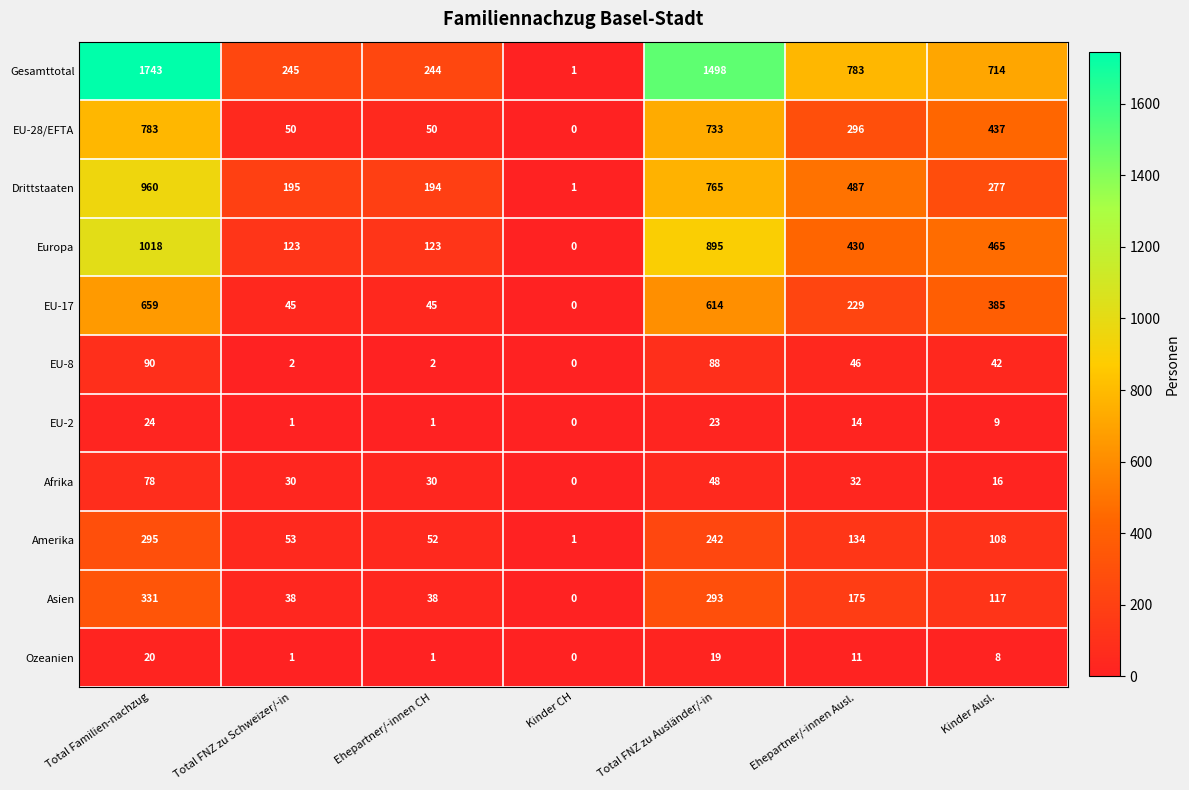

At how many categories does at least one series exceed 1298?

2